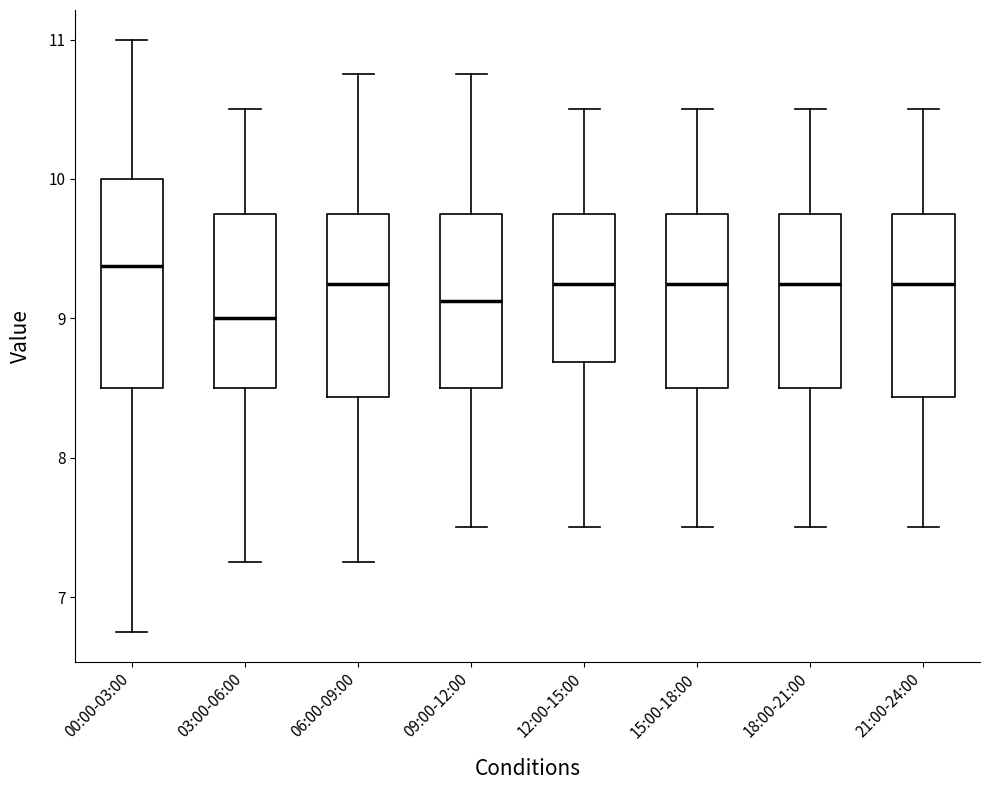

Where does the upper whisker of the box for 12:00-15:00 end on the y-axis? The values are not printed on the chart, so give them approximately, as read against the axis.

10.5